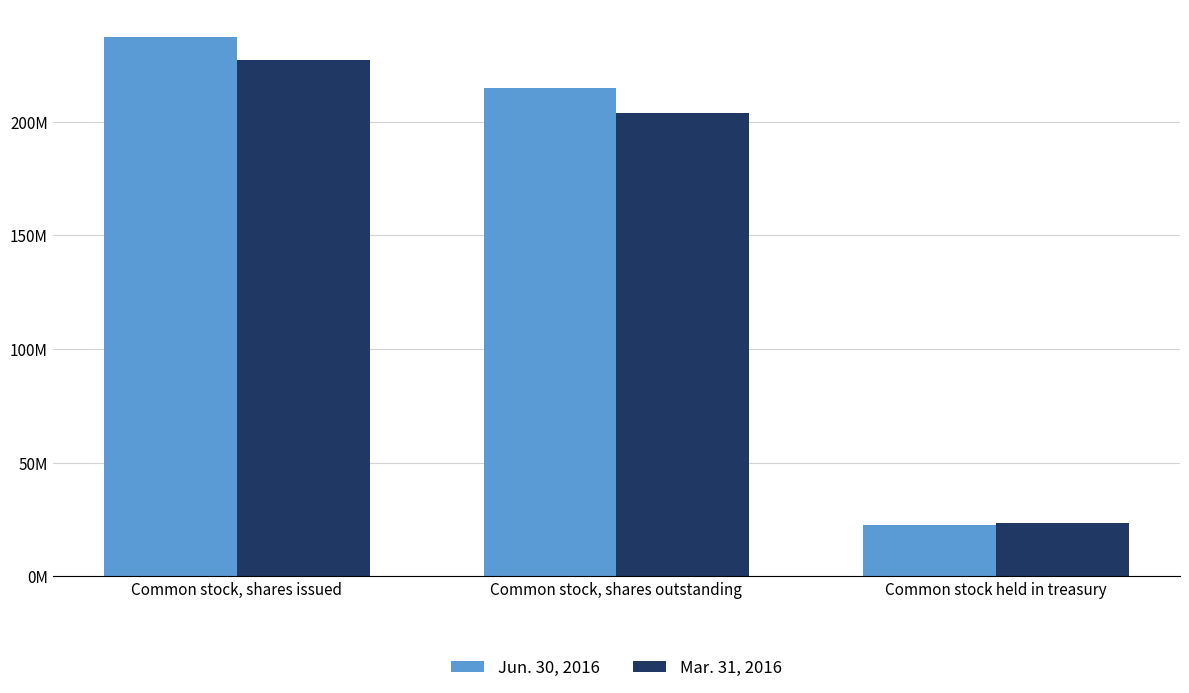

Which series has the largest total across all categories?

Jun. 30, 2016